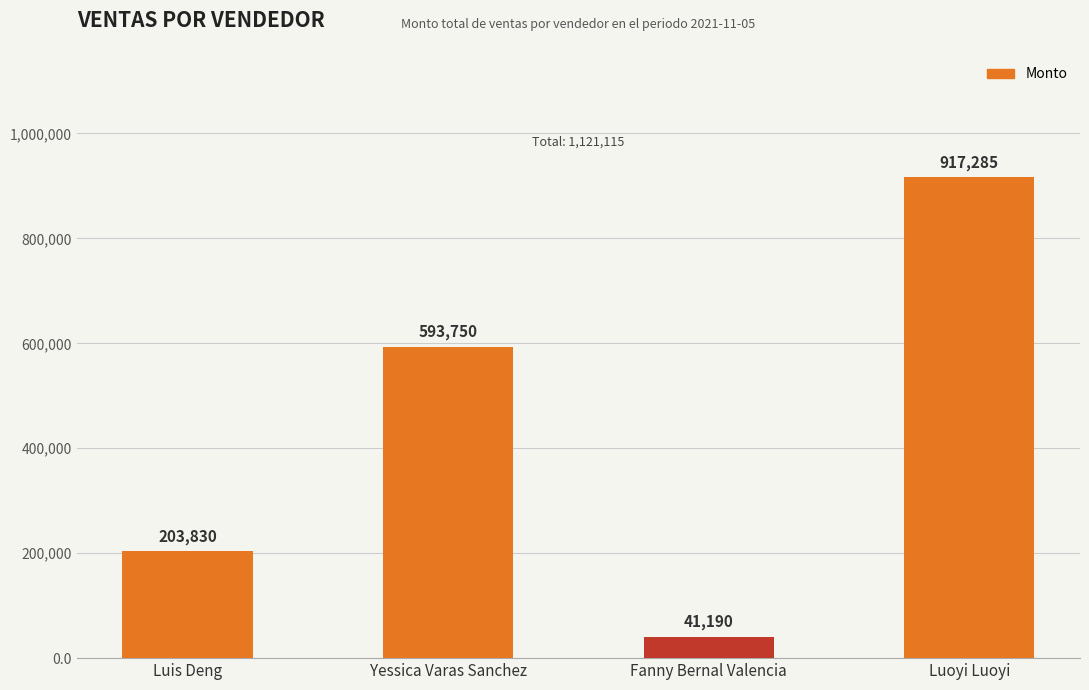

What is the value of the 1st bar from the left?

203830.0